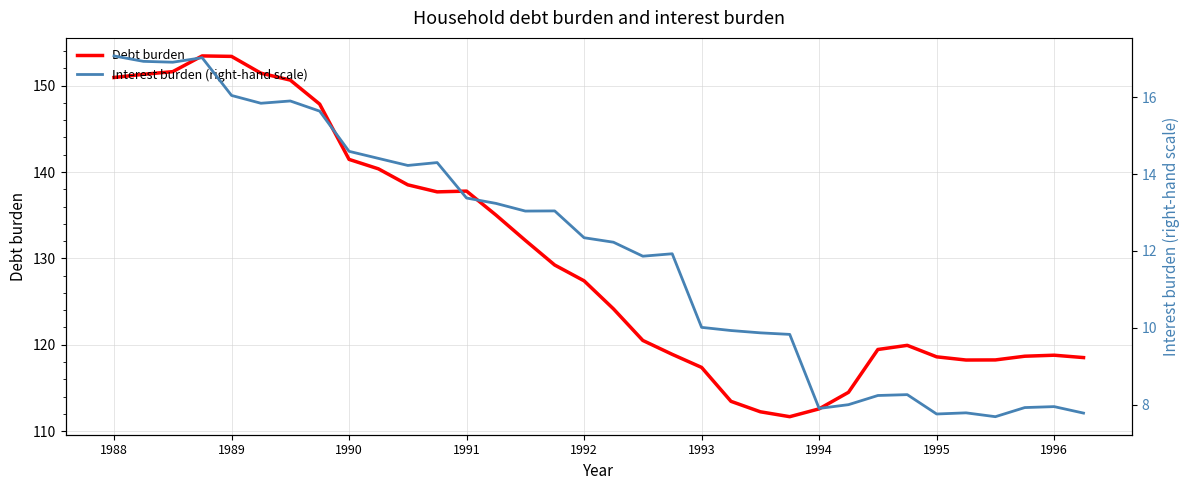

Which series has the widest spread of values?

Debt burden